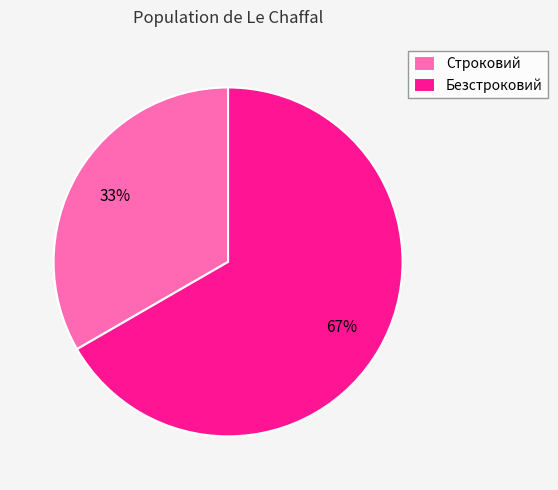

Which slice is the smallest?

Строковий